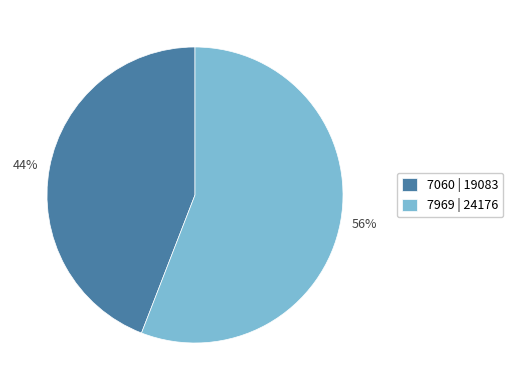

How many segments does this pie chart have?

2